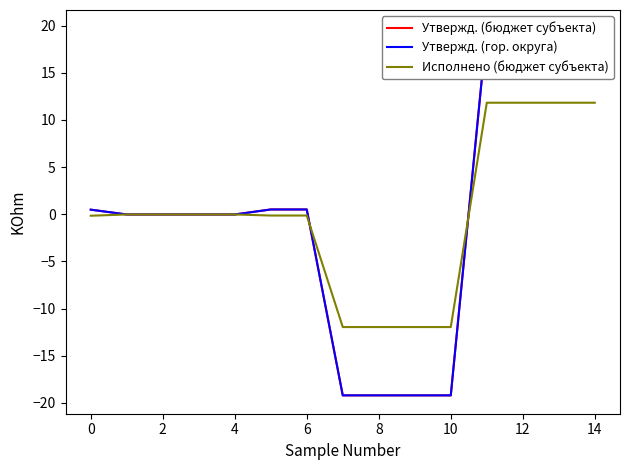

What is the difference between the highest and lowest values at 0?

0.6